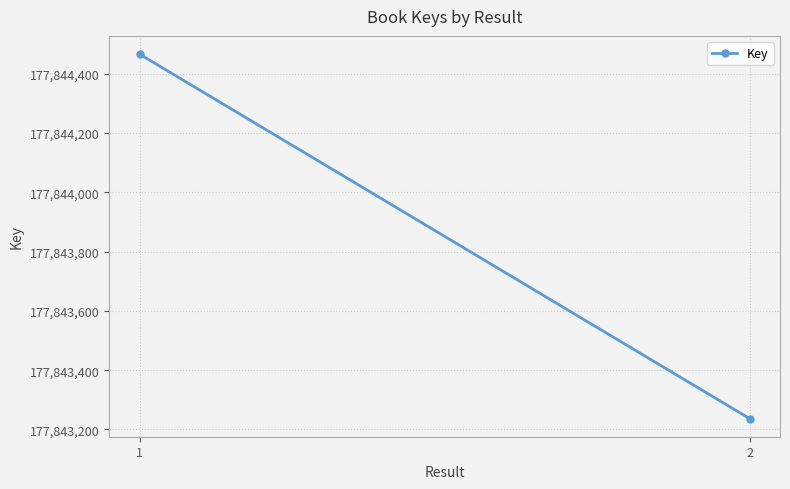

Reading left to right, list all the values displayed in this chart.

177844466	177843237